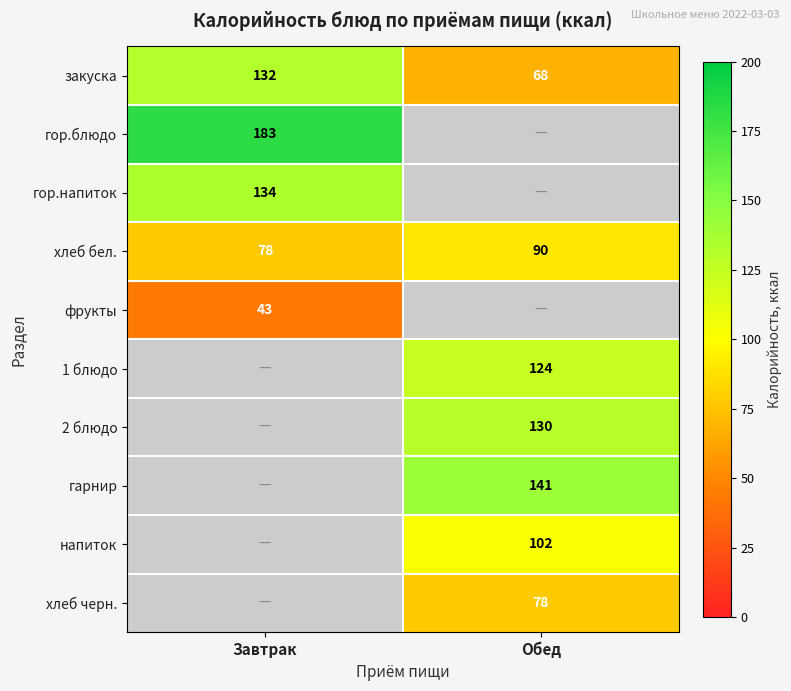

Is it true that гарнир equals 59 at Обед?

False